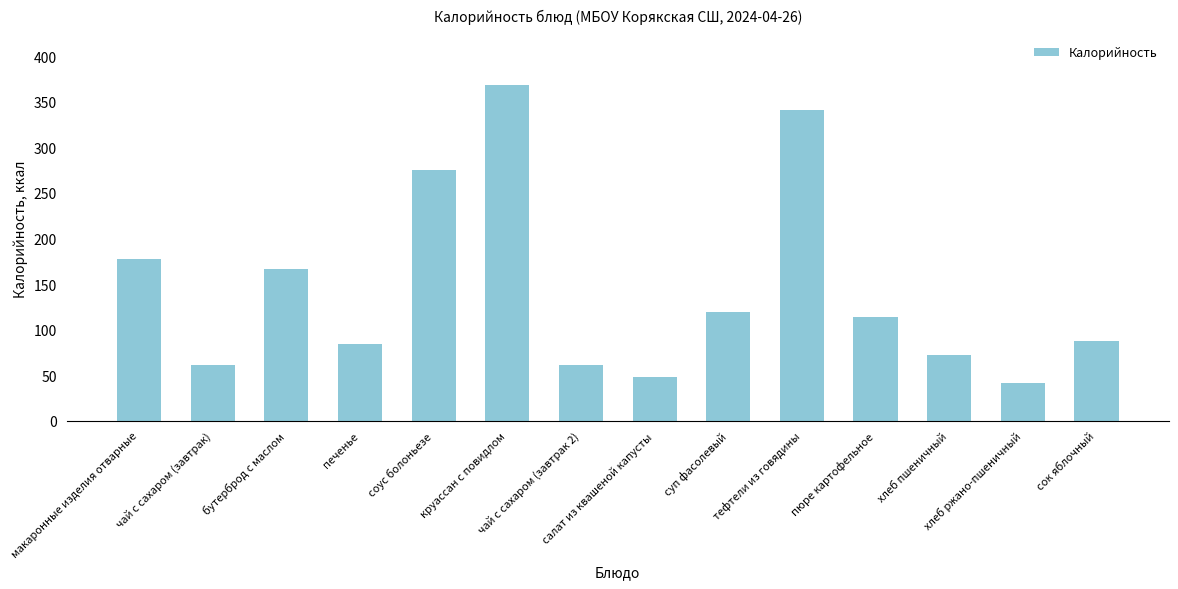

What is the value of the 3rd bar from the left?

167